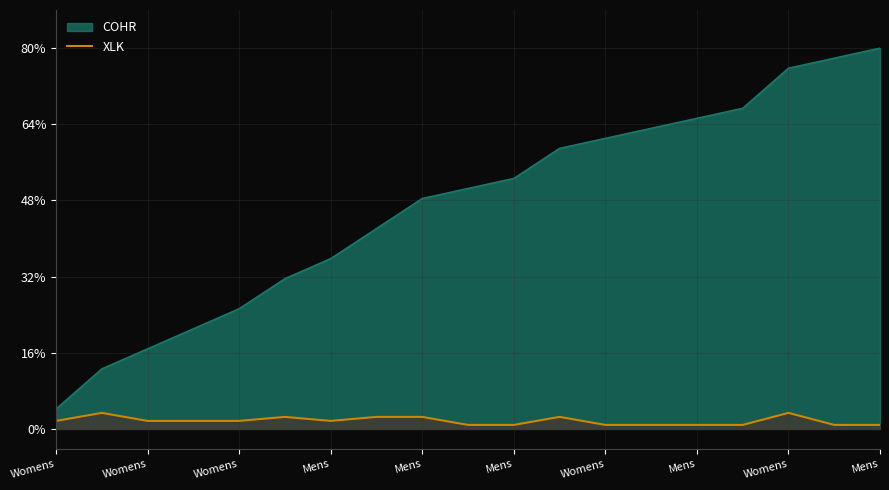

Does the chart have visible grid lines?

Yes